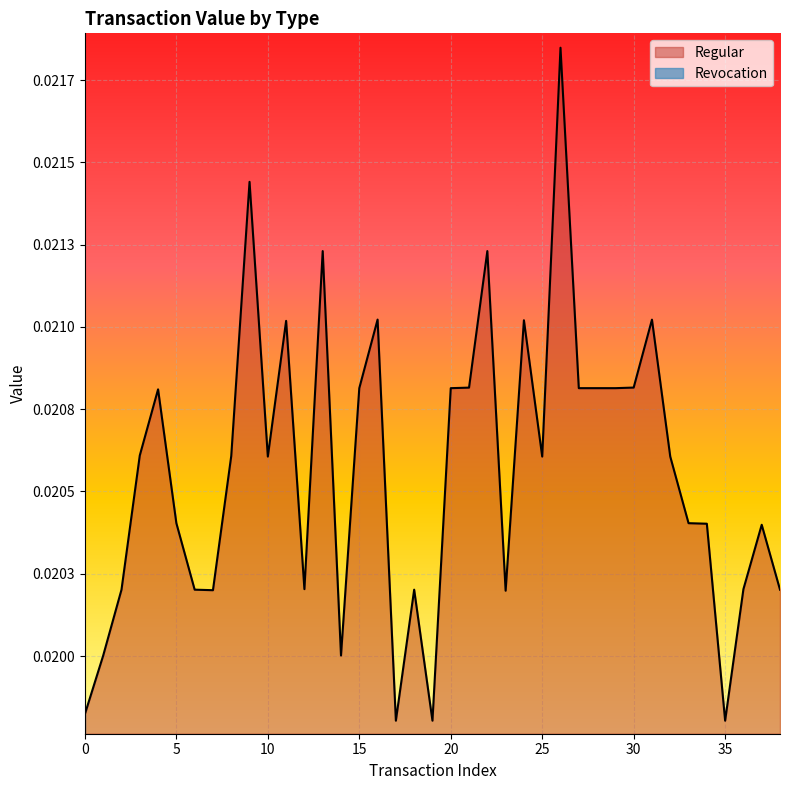

How many values are between 0 and 1?

39